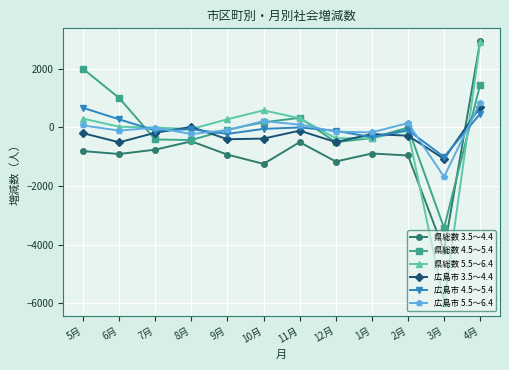

Is the value of 県総数 5.5～6.4 at 10月 greater than the value of 広島市 5.5～6.4 at 6月?

Yes